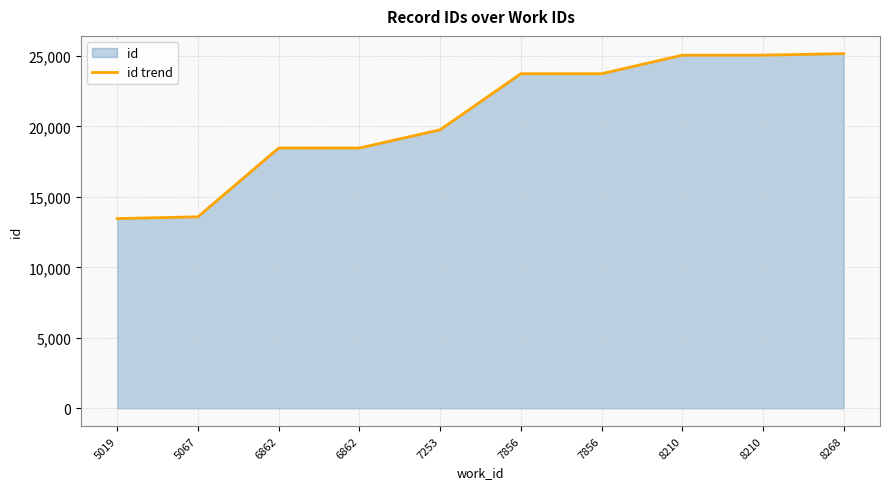

Rank the categories by value from lowest to highest.

5019, 5067, 6862, 6862, 7253, 7856, 7856, 8210, 8210, 8268